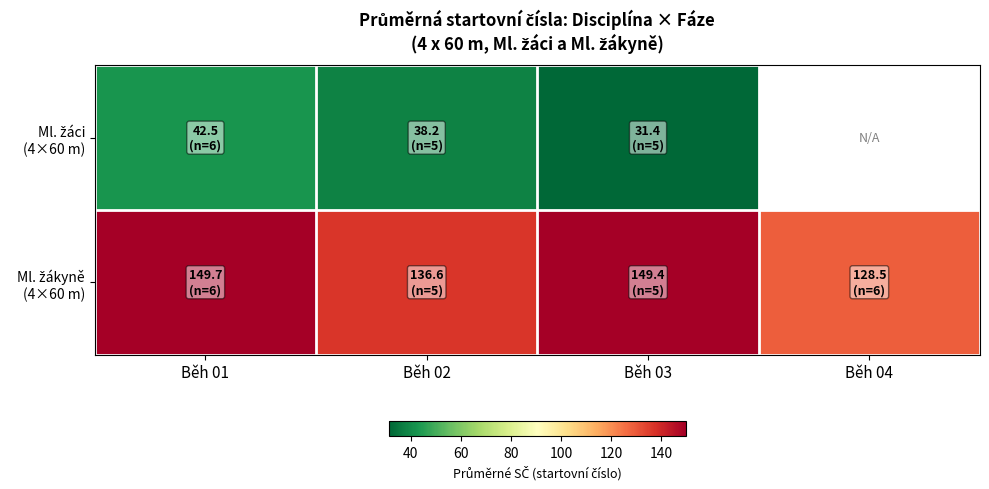

Which category has the lowest value across all series?

Běh 03